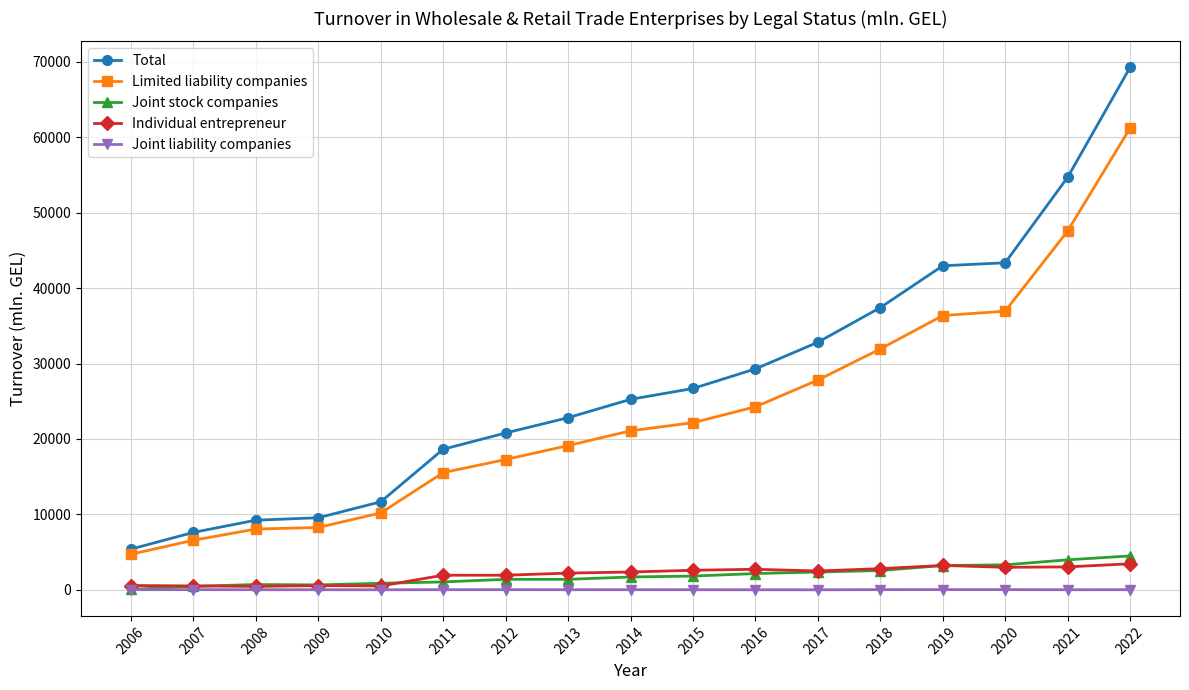

Rank the series by their maximum value, from lowest to highest.

Joint liability companies, Individual entrepreneur, Joint stock companies, Limited liability companies, Total